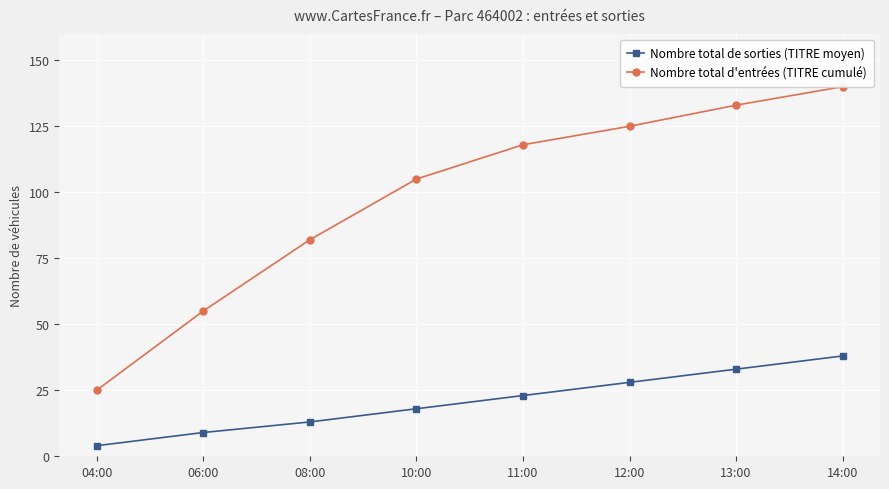

Between 10:00 and 12:00, which series saw the biggest shift?

Nombre total d'entrées (TITRE cumulé)